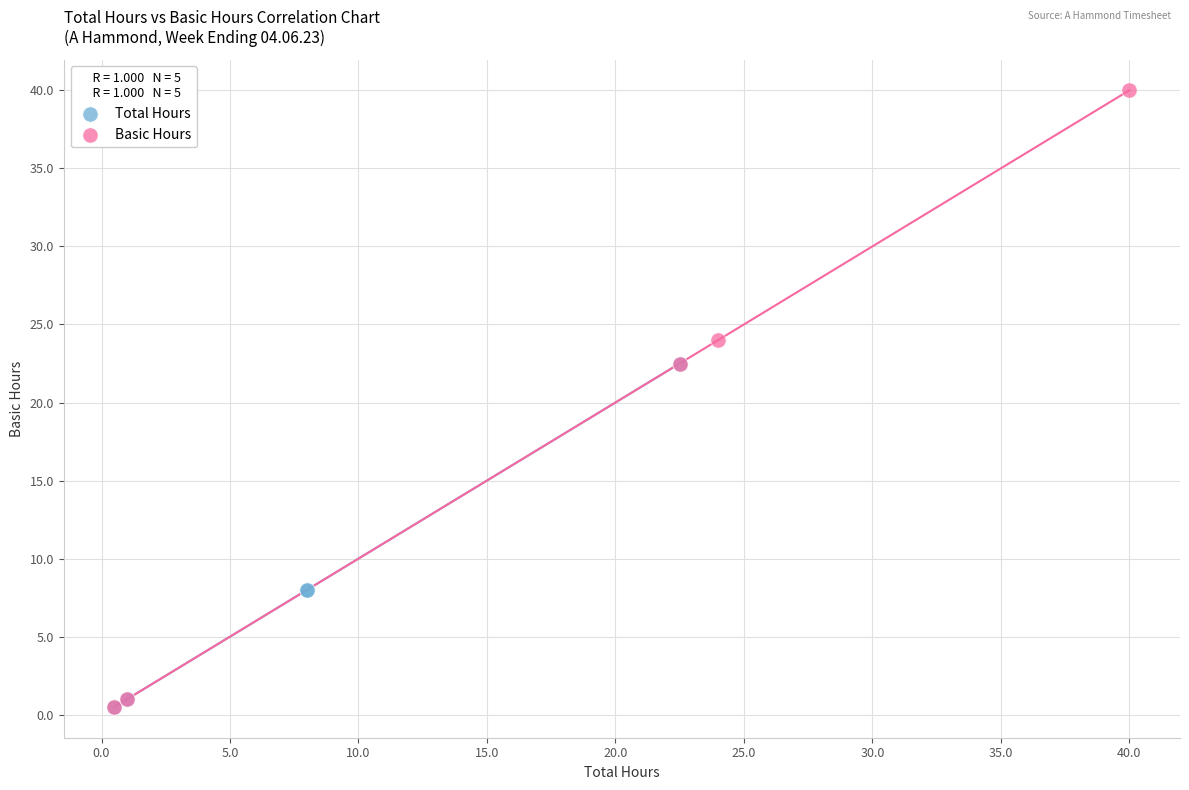

What are all the series names shown in the legend?

Total Hours, Basic Hours